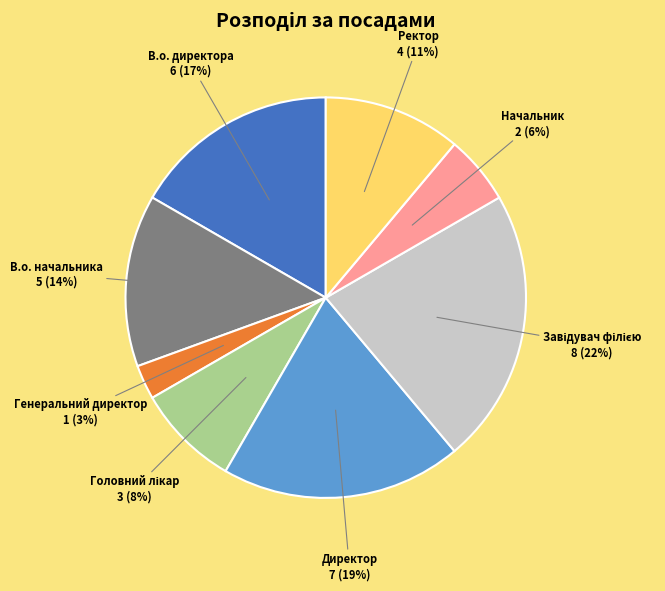

To the nearest percent, what percentage of the pie is Директор?

19%